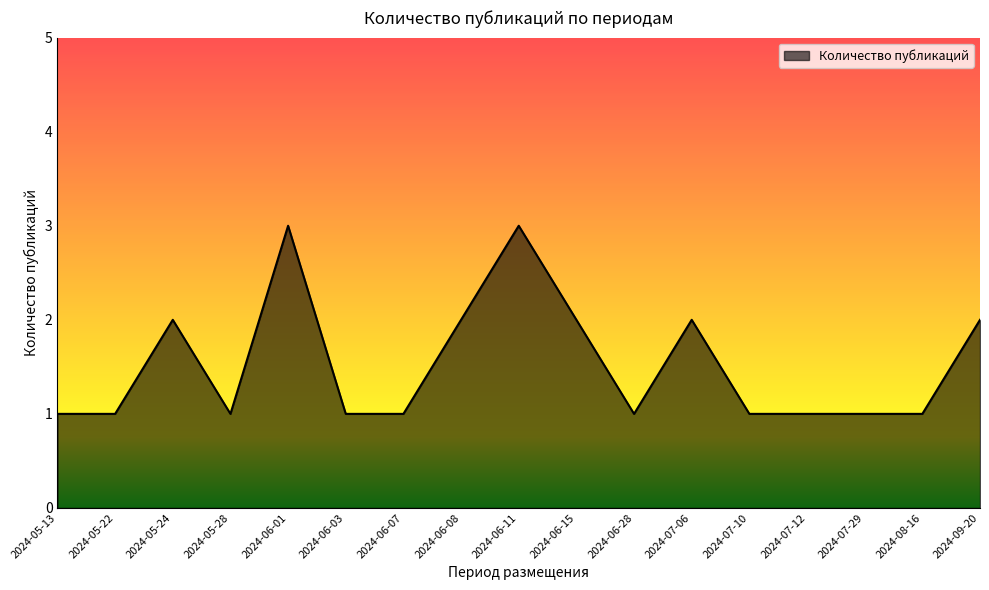

True or false: the data shows 1 at 2024-09-20.

False